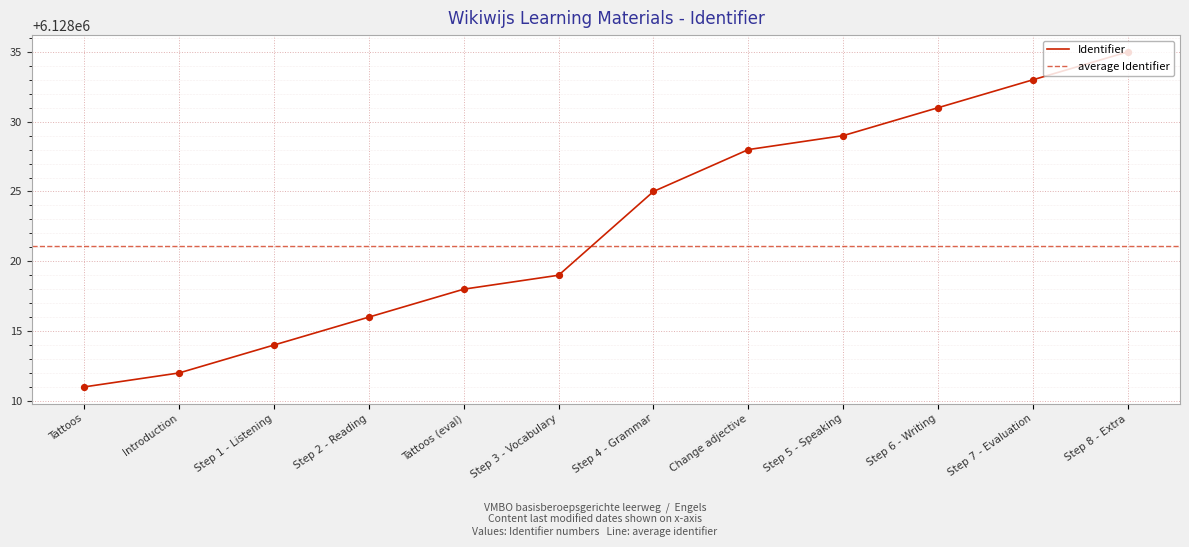

What is the minimum value for Identifier?

6128011